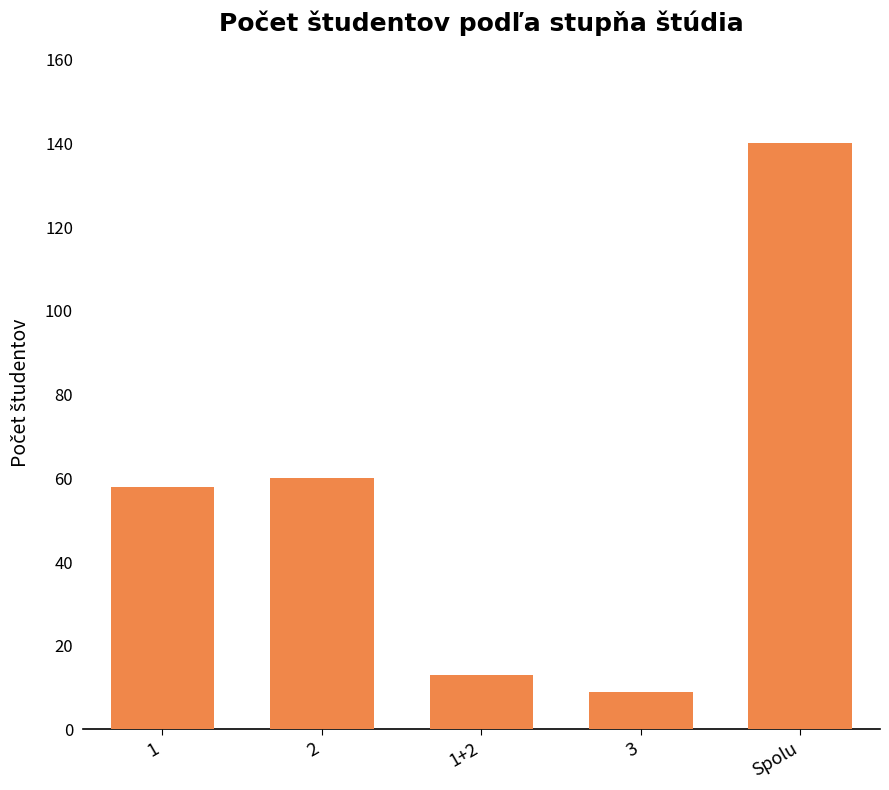

Are the bars horizontal?

No